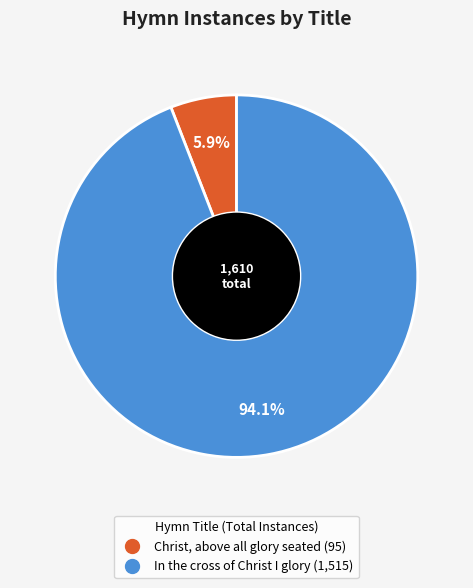

Which slice represents more than half of the pie?

In the cross of Christ I glory